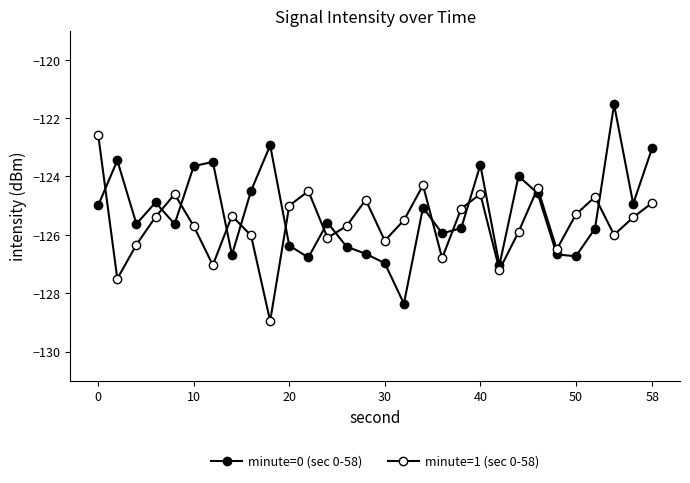

How many categories are shown in the chart?

30